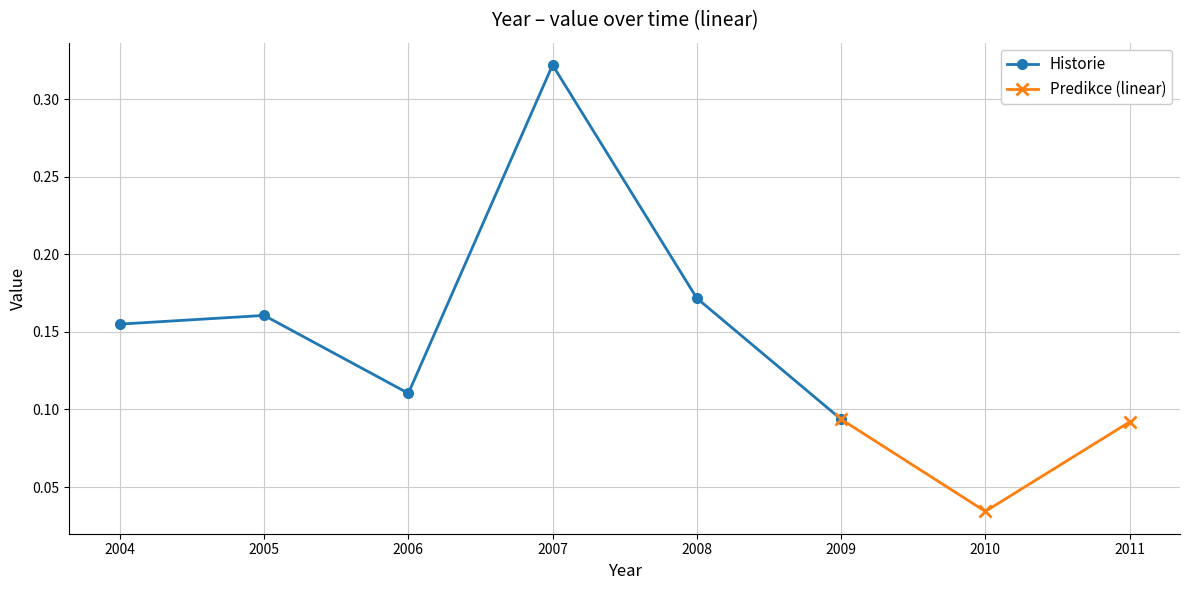

Rank the categories by value from lowest to highest.

2010, 2011, 2009, 2006, 2004, 2005, 2008, 2007